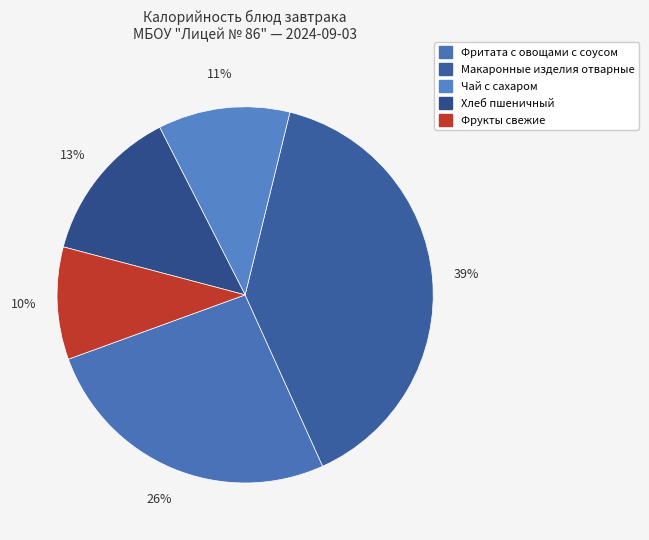

Count the number of slices in the pie.

5